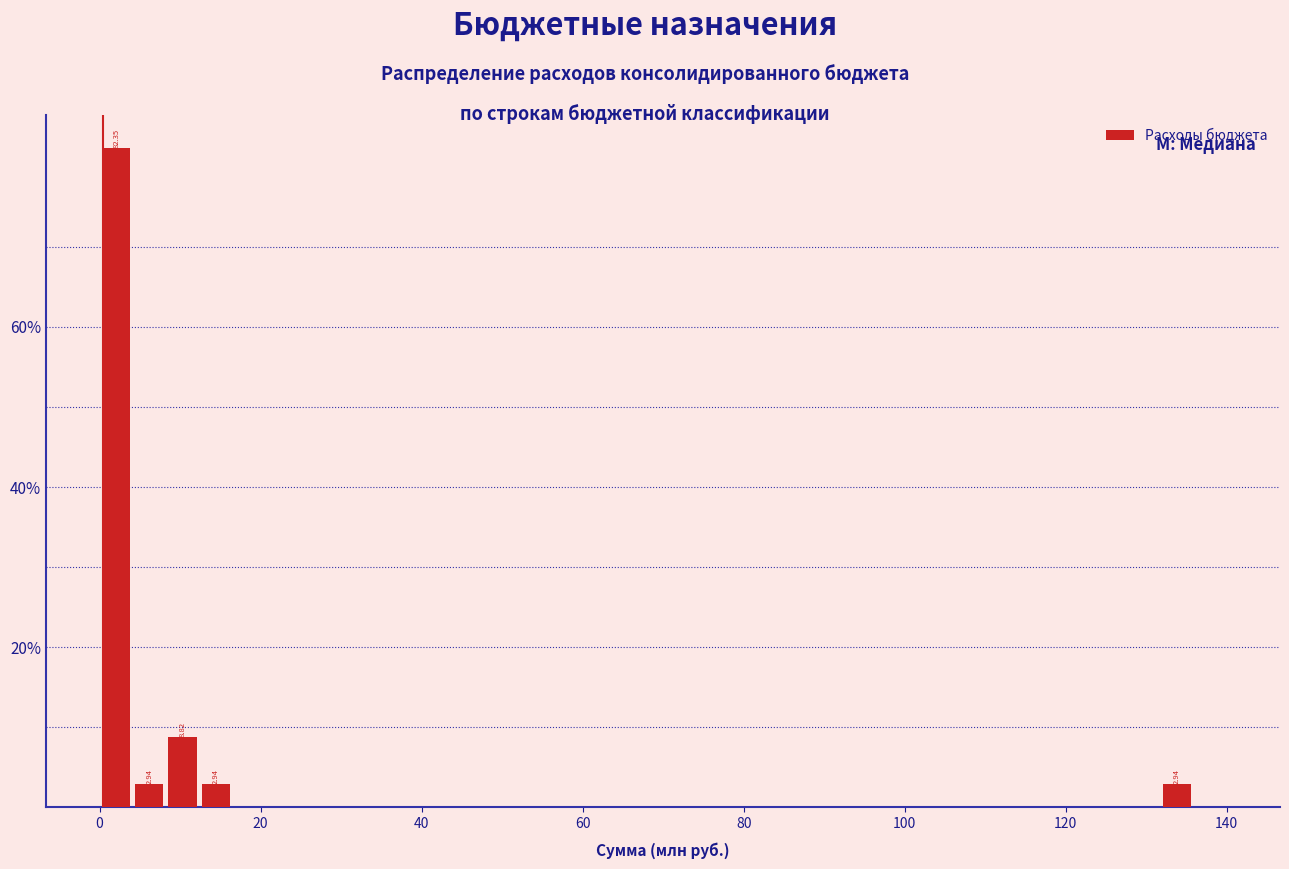

Read against the x-axis, roughly where is the centre of the tallest bar?

2